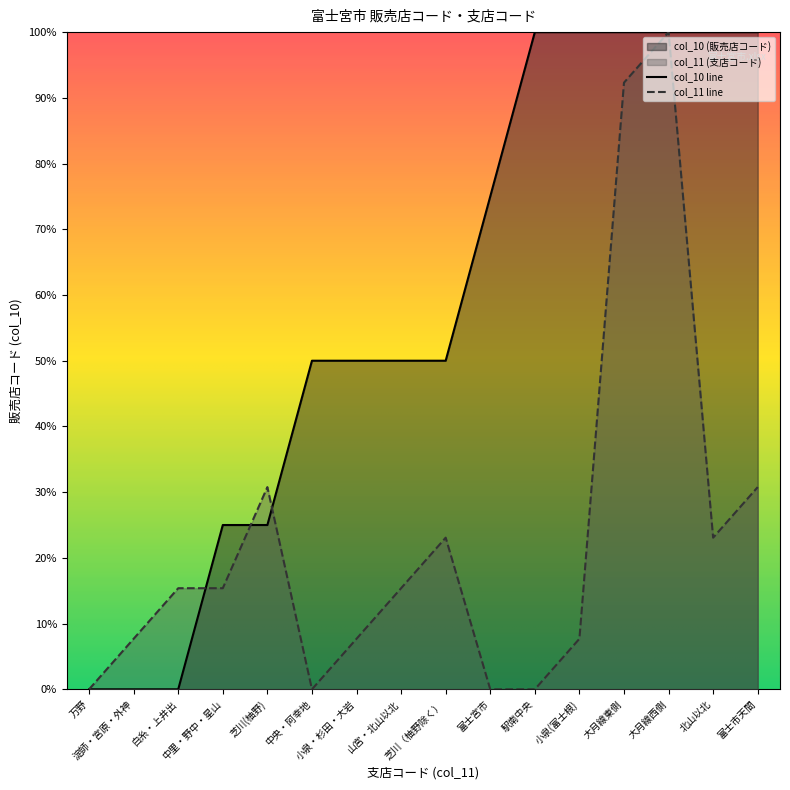

Count the number of data series in this chart.

2